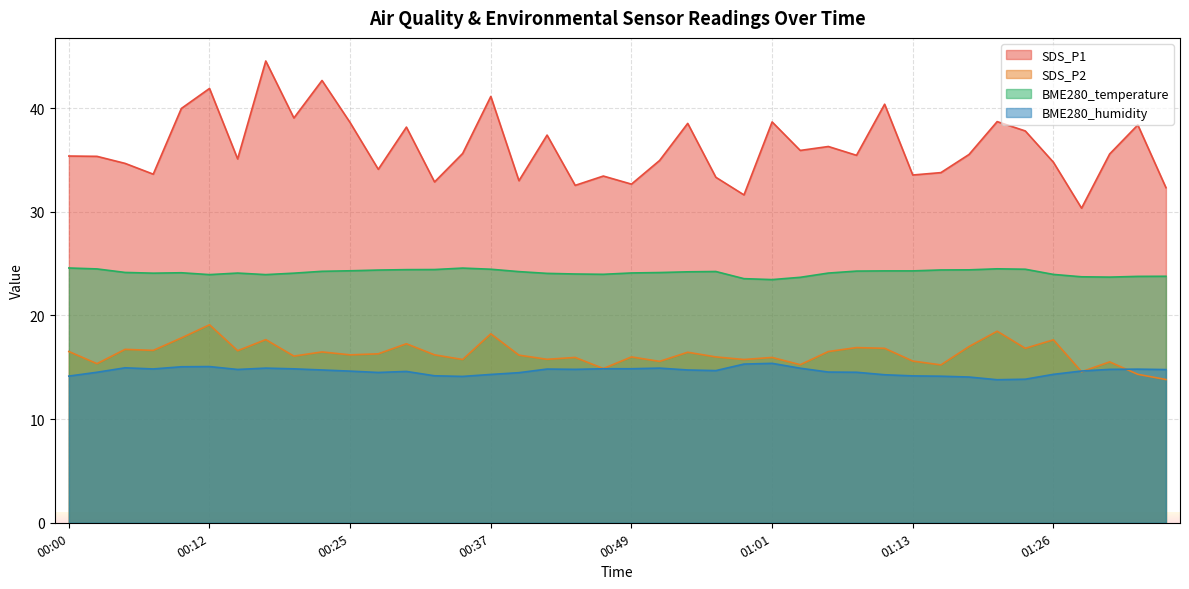

What is the total value across all series at 00:03?

89.7